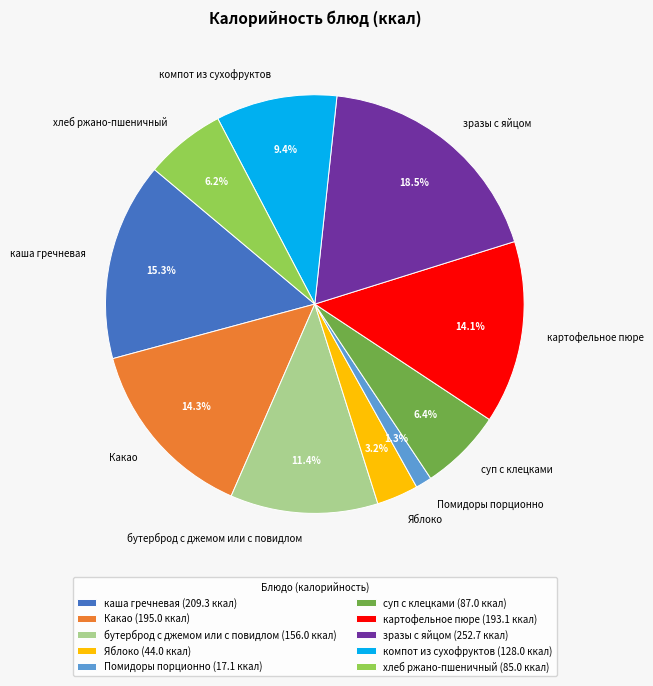

Which slice is the largest?

зразы с яйцом